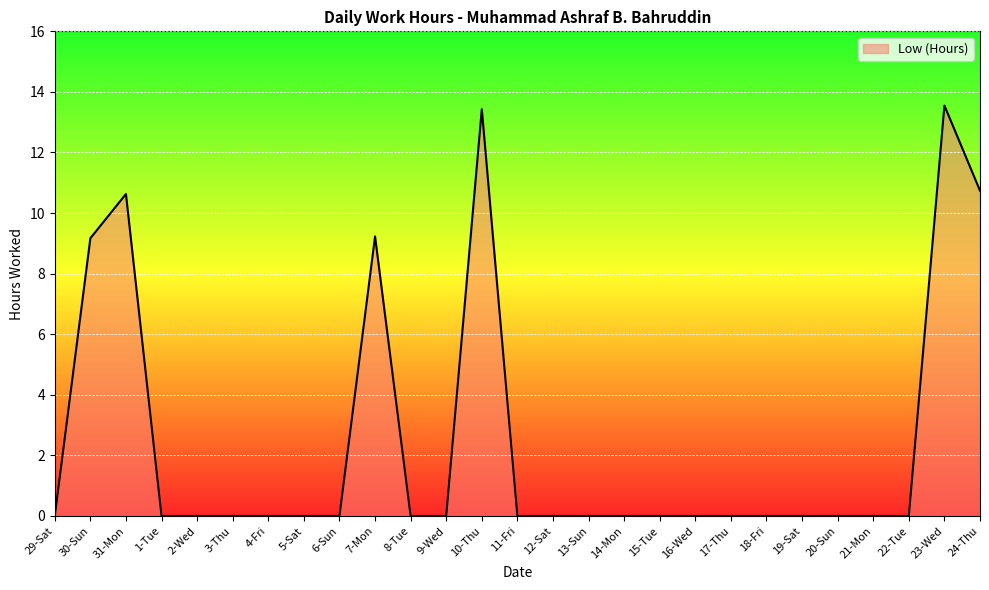

Reading left to right, transcribe all the data shown in this chart.

0.0	9.2	10.6	0.0	0.0	0.0	0.0	0.0	0.0	9.2	0.0	0.0	13.4	0.0	0.0	0.0	0.0	0.0	0.0	0.0	0.0	0.0	0.0	0.0	0.0	13.6	10.7